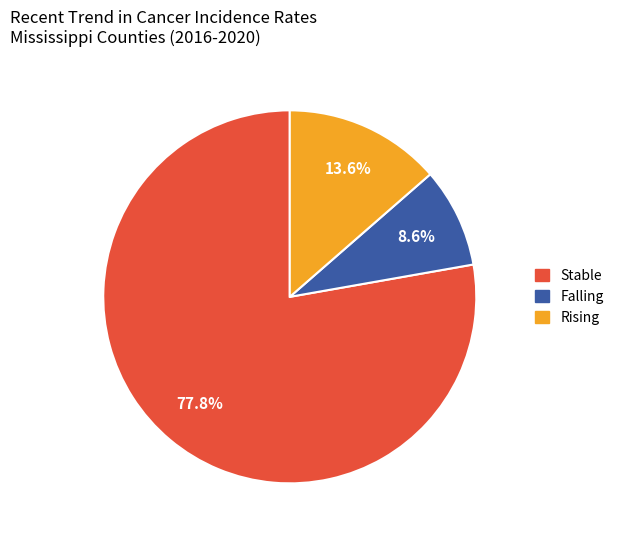

How many slices are in this pie chart?

3